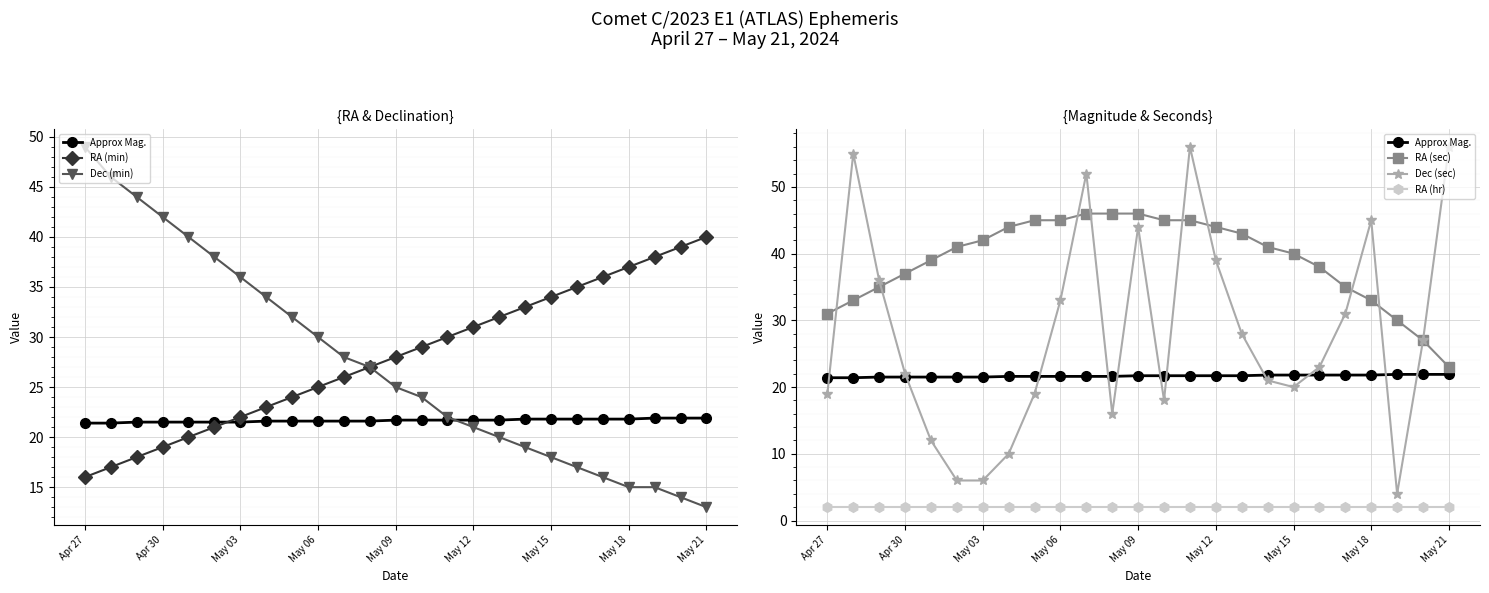

In Dec (sec), how many points are higher than both neighbors (excluding endpoints)?

5